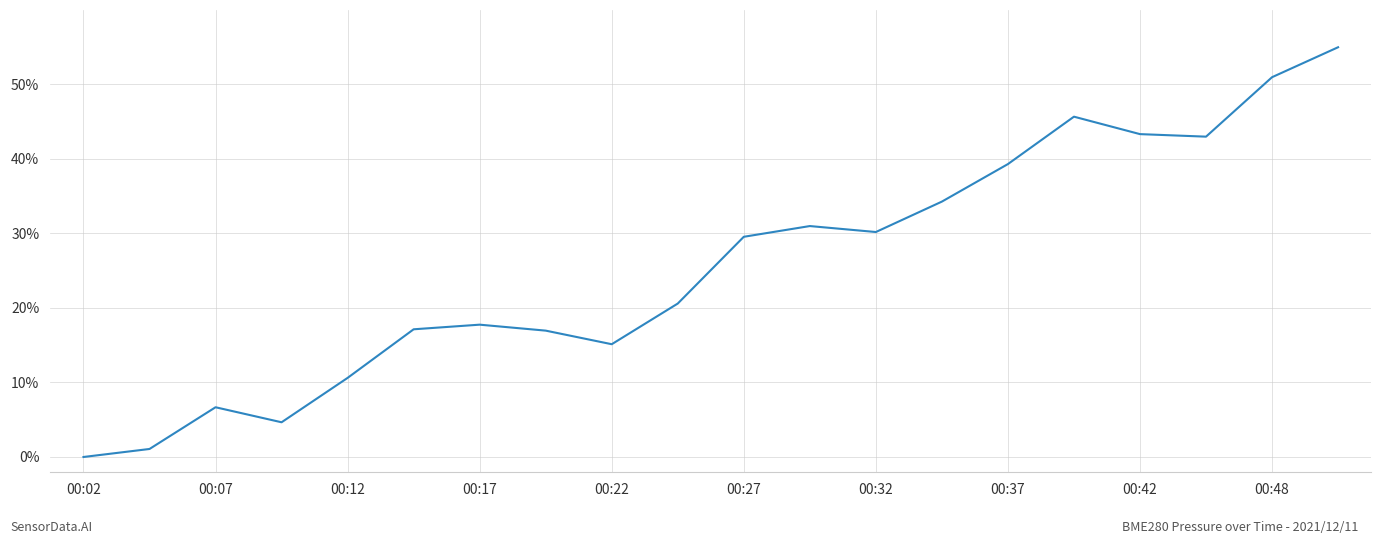

Does the chart have visible grid lines?

Yes